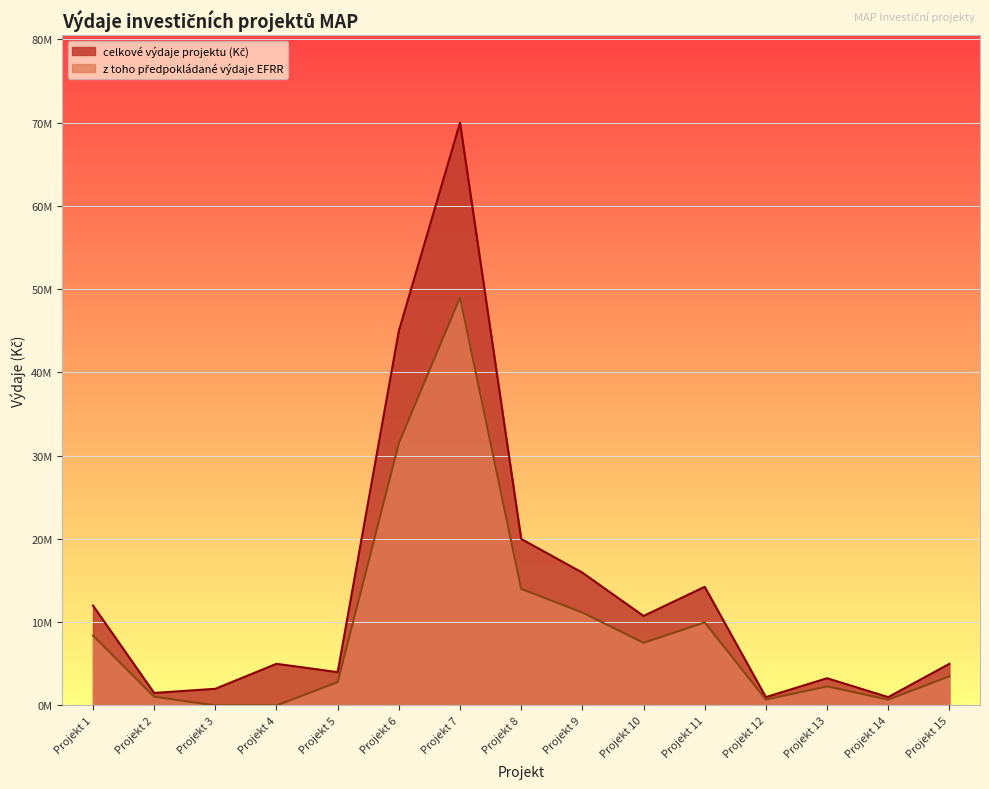

How many categories are shown in the chart?

15